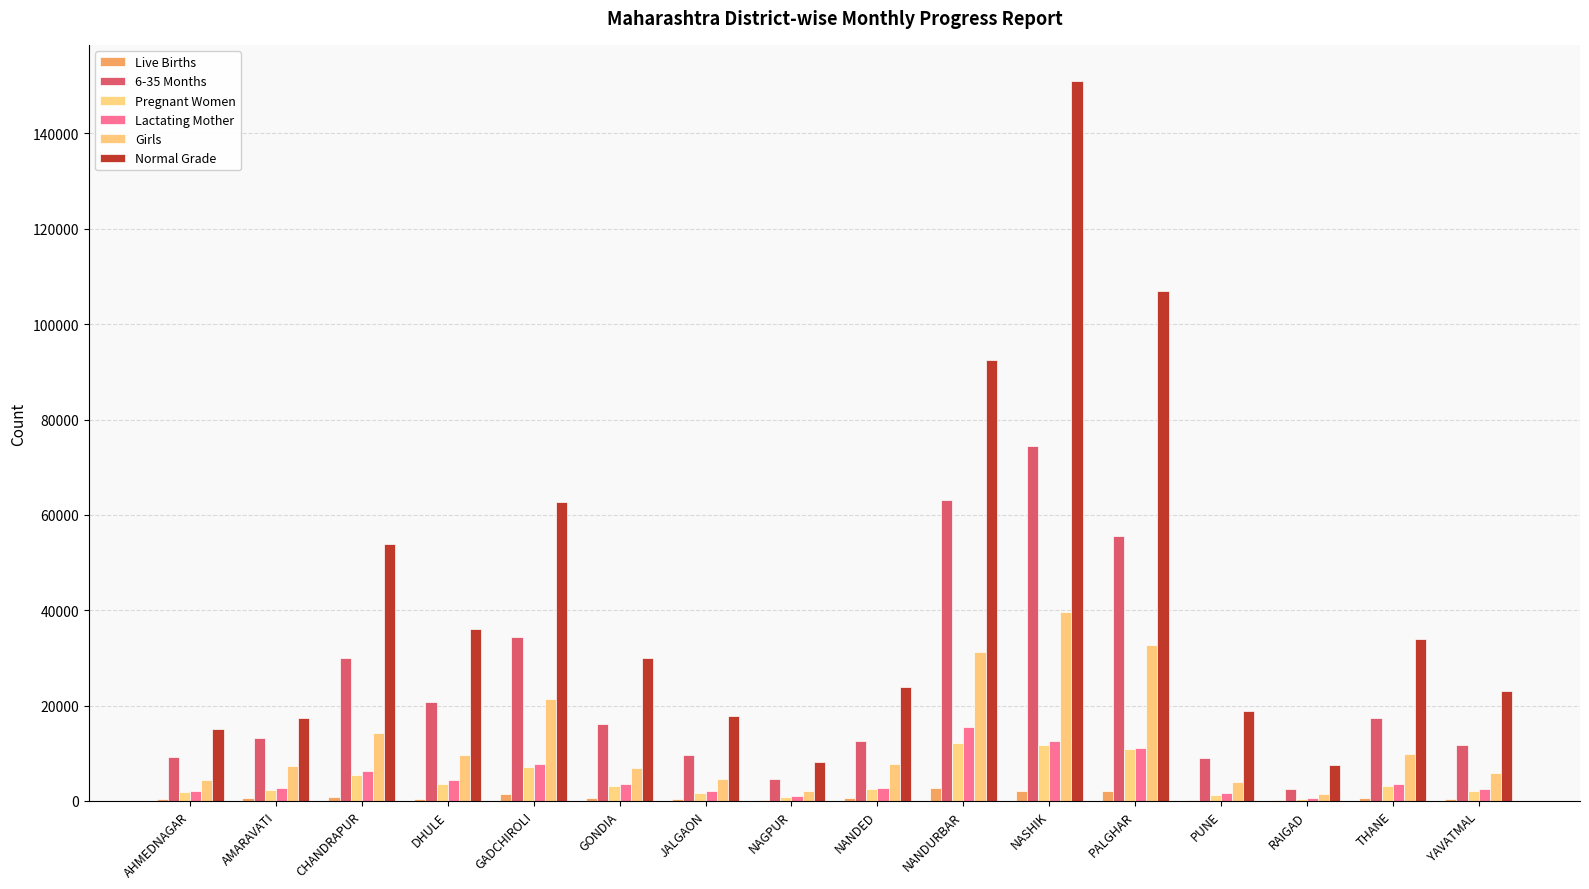

True or false: 6-35 Months has a value of 2983 at AHMEDNAGAR.

False